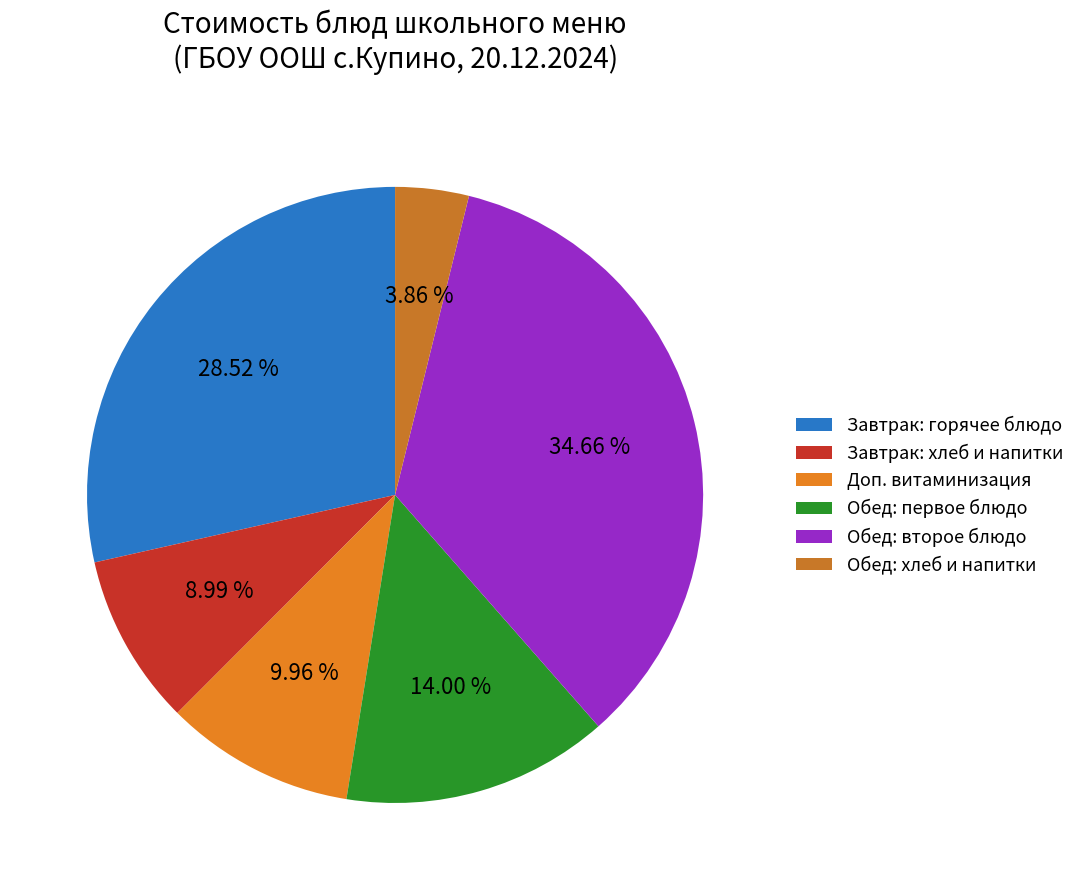

How many segments does this pie chart have?

6